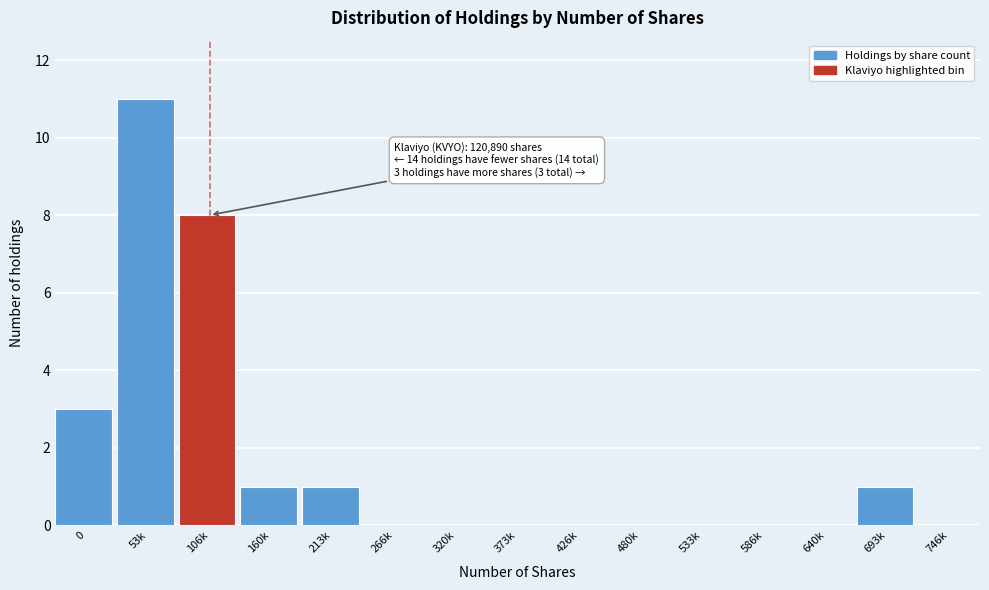

Reading left to right, extract all data points from this chart.

0=3	53k=11	106k=8	160k=1	213k=1	266k=0	320k=0	373k=0	426k=0	480k=0	533k=0	586k=0	640k=0	693k=1	746k=0